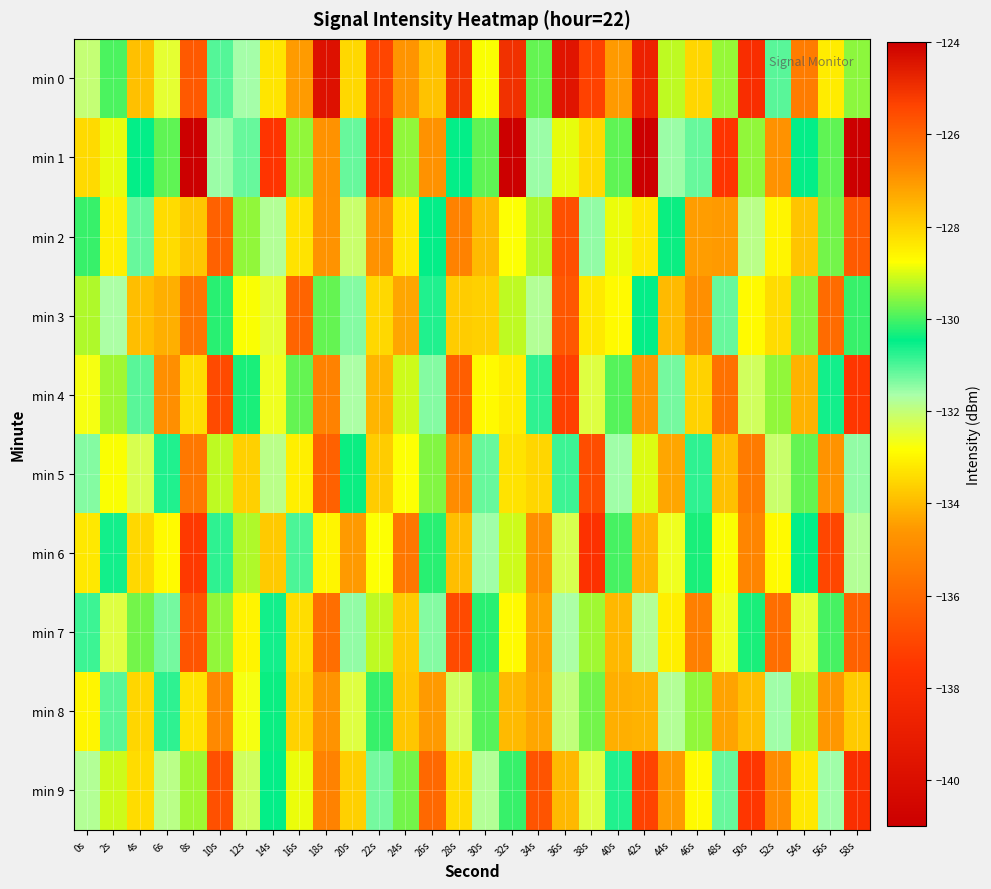

Reading left to right, transcribe all the data shown in this chart.

min 0: 0s=-132.0	2s=-130.0	4s=-127.7	6s=-132.5	8s=-136.4	10s=-131.1	12s=-131.6	14s=-128.3	16s=-127.1	18s=-139.8	20s=-133.5	22s=-125.4	24s=-127.0	26s=-127.7	28s=-125.1	30s=-128.8	32s=-125.0	34s=-129.8	36s=-139.6	38s=-137.2	40s=-134.5	42s=-138.7	44s=-129.2	46s=-128.1	48s=-129.5	50s=-138.0	52s=-131.1	54s=-126.5	56s=-133.2	58s=-129.5
min 1: 0s=-133.5	2s=-128.9	4s=-130.5	6s=-129.8	8s=-141.0	10s=-131.5	12s=-131.2	14s=-137.5	16s=-129.5	18s=-126.9	20s=-131.2	22s=-137.5	24s=-129.5	26s=-126.9	28s=-130.5	30s=-129.8	32s=-141.0	34s=-131.5	36s=-128.9	38s=-133.5	40s=-129.8	42s=-141.0	44s=-131.5	46s=-131.2	48s=-137.5	50s=-129.5	52s=-126.9	54s=-130.5	56s=-129.8	58s=-141.0
min 2: 0s=-130.1	2s=-128.5	4s=-131.2	6s=-133.4	8s=-127.8	10s=-136.2	12s=-129.5	14s=-131.8	16s=-128.3	18s=-134.7	20s=-132.1	22s=-126.9	24s=-128.4	26s=-130.5	28s=-135.2	30s=-127.6	32s=-132.8	34s=-129.3	36s=-136.7	38s=-131.5	40s=-128.9	42s=-133.2	44s=-130.4	46s=-127.1	48s=-134.5	50s=-131.9	52s=-128.6	54s=-133.8	56s=-129.7	58s=-136.4
min 3: 0s=-129.3	2s=-131.7	4s=-133.9	6s=-127.4	8s=-135.6	10s=-130.2	12s=-128.8	14s=-132.5	16s=-136.1	18s=-129.8	20s=-131.4	22s=-128.1	24s=-134.3	26s=-130.7	28s=-127.9	30s=-133.6	32s=-129.2	34s=-131.8	36s=-136.5	38s=-128.4	40s=-132.9	42s=-130.5	44s=-127.6	46s=-134.8	48s=-131.2	50s=-128.7	52s=-133.4	54s=-129.6	56s=-135.9	58s=-130.1
min 4: 0s=-132.7	2s=-129.4	4s=-131.1	6s=-134.8	8s=-128.2	10s=-136.9	12s=-130.3	14s=-132.6	16s=-129.8	18s=-135.2	20s=-131.7	22s=-127.5	24s=-129.1	26s=-131.4	28s=-136.3	30s=-128.7	32s=-133.1	34s=-130.8	36s=-137.2	38s=-132.4	40s=-129.9	42s=-134.6	44s=-131.3	46s=-128.0	48s=-135.7	50s=-132.2	52s=-129.5	54s=-134.1	56s=-130.6	58s=-137.5
min 5: 0s=-131.4	2s=-128.8	4s=-132.3	6s=-130.7	8s=-135.5	10s=-129.2	12s=-133.6	14s=-131.9	16s=-128.5	18s=-136.2	20s=-130.4	22s=-127.9	24s=-132.8	26s=-129.6	28s=-134.9	30s=-131.2	32s=-128.3	34s=-133.5	36s=-130.9	38s=-136.8	40s=-131.6	42s=-129.0	44s=-134.3	46s=-130.8	48s=-127.7	50s=-135.4	52s=-132.1	54s=-129.8	56s=-134.7	58s=-131.5
min 6: 0s=-133.2	2s=-130.6	4s=-128.1	6s=-132.9	8s=-137.4	10s=-130.8	12s=-129.3	14s=-133.7	16s=-131.0	18s=-128.6	20s=-134.5	22s=-132.8	24s=-126.4	26s=-130.2	28s=-133.9	30s=-131.6	32s=-129.1	34s=-134.8	36s=-132.3	38s=-137.7	40s=-130.0	42s=-127.5	44s=-132.6	46s=-130.3	48s=-128.8	50s=-135.1	52s=-132.9	54s=-130.5	56s=-137.0	58s=-131.8
min 7: 0s=-130.9	2s=-132.4	4s=-129.7	6s=-131.3	8s=-136.6	10s=-129.5	12s=-133.0	14s=-130.6	16s=-128.2	18s=-135.8	20s=-131.5	22s=-129.2	24s=-133.7	26s=-131.4	28s=-136.9	30s=-130.2	32s=-128.7	34s=-134.4	36s=-131.7	38s=-129.4	40s=-134.0	42s=-131.8	44s=-128.5	46s=-135.3	48s=-132.6	50s=-130.3	52s=-135.8	54s=-132.5	56s=-130.0	58s=-136.2
min 8: 0s=-128.6	2s=-131.1	4s=-133.5	6s=-130.8	8s=-128.3	10s=-135.0	12s=-132.7	14s=-130.4	16s=-128.0	18s=-134.7	20s=-132.4	22s=-130.1	24s=-127.8	26s=-134.5	28s=-132.2	30s=-129.9	32s=-127.6	34s=-134.3	36s=-132.0	38s=-129.7	40s=-127.4	42s=-134.1	44s=-131.8	46s=-129.5	48s=-127.2	50s=-133.9	52s=-131.6	54s=-129.3	56s=-127.0	58s=-133.7
min 9: 0s=-131.8	2s=-129.1	4s=-133.4	6s=-131.9	8s=-129.4	10s=-136.7	12s=-132.2	14s=-130.5	16s=-128.9	18s=-135.2	20s=-133.6	22s=-131.3	24s=-129.7	26s=-136.0	28s=-133.4	30s=-131.8	32s=-130.1	34s=-136.6	36s=-134.0	38s=-132.4	40s=-130.7	42s=-137.1	44s=-134.5	46s=-132.9	48s=-131.2	50s=-137.5	52s=-134.9	54s=-133.2	56s=-131.6	58s=-137.9